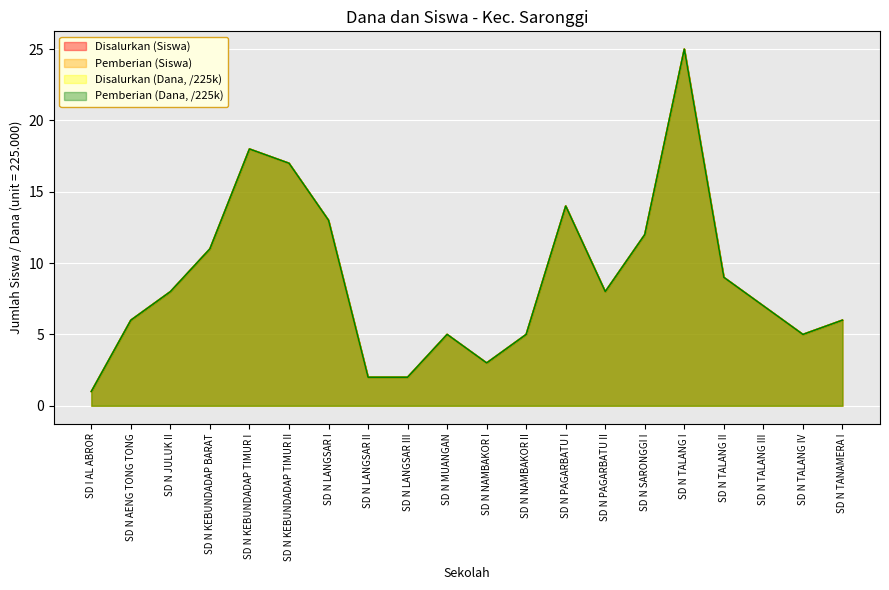

At which category is the sum across all series the highest?

SD N TALANG I